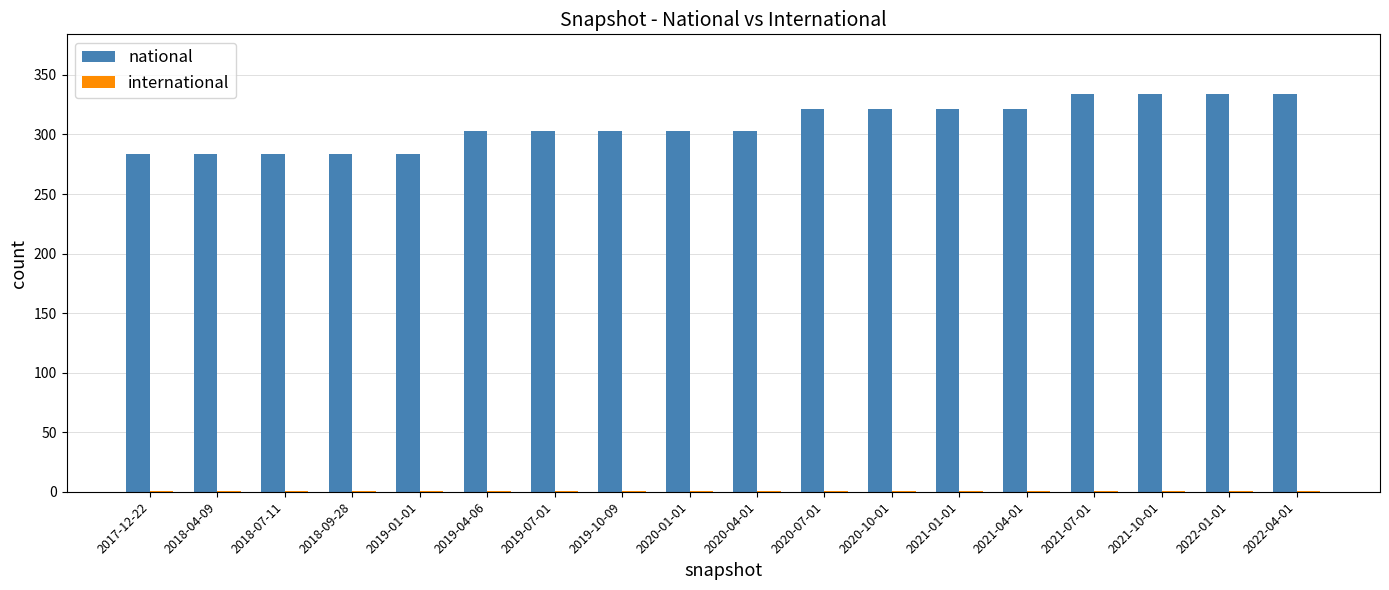

Which series has the largest total across all categories?

national